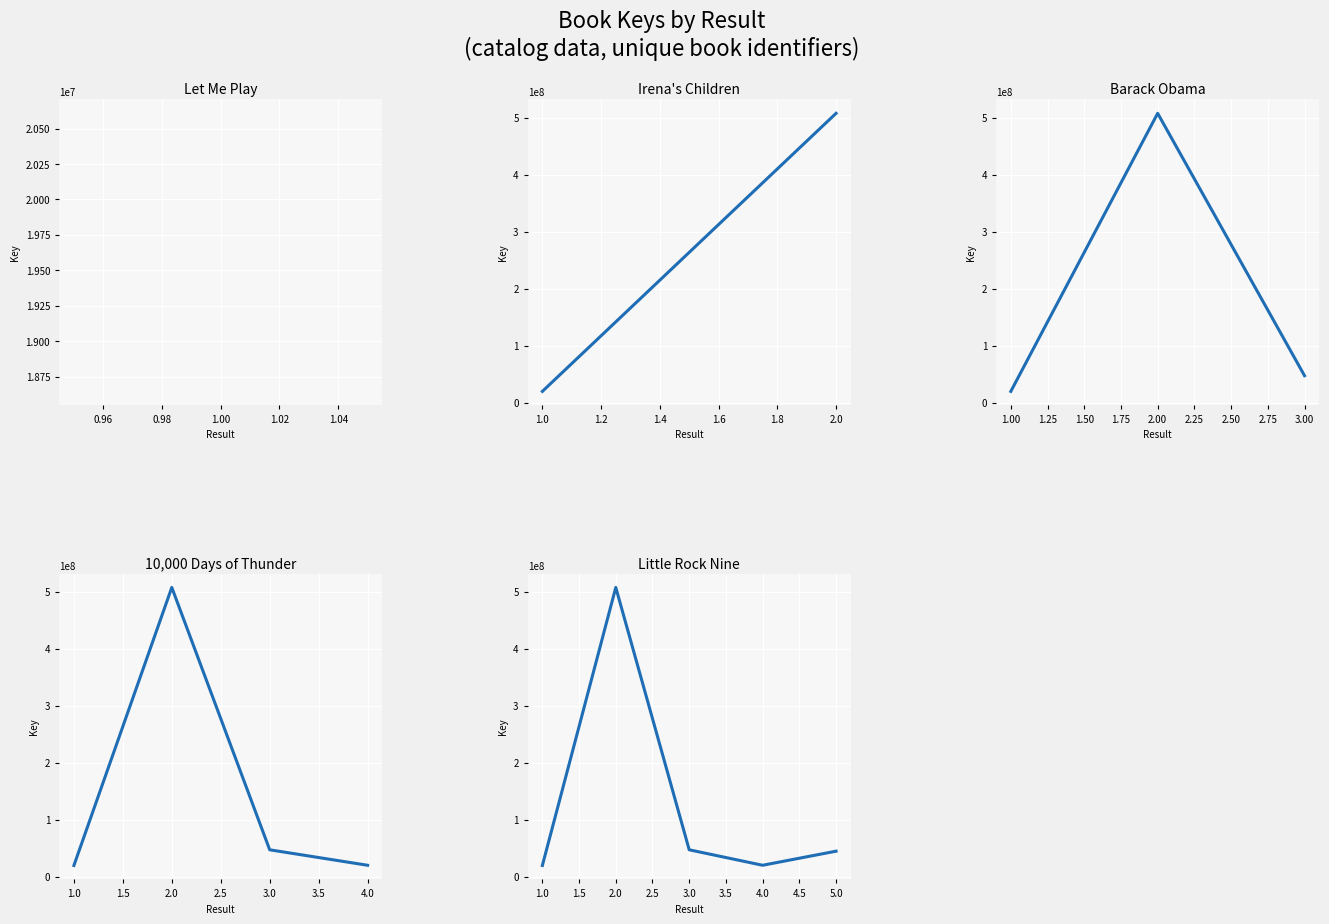

What is the value of the 2nd point from the left?

507441553